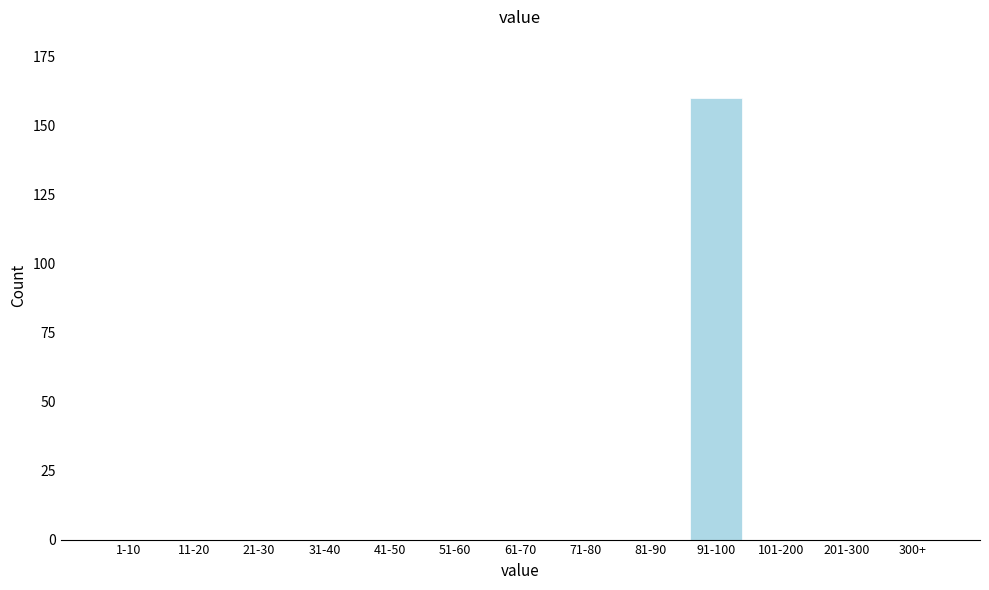

Reading left to right, extract all data points from this chart.

1-10=0	11-20=0	21-30=0	31-40=0	41-50=0	51-60=0	61-70=0	71-80=0	81-90=0	91-100=160	101-200=0	201-300=0	300+=0